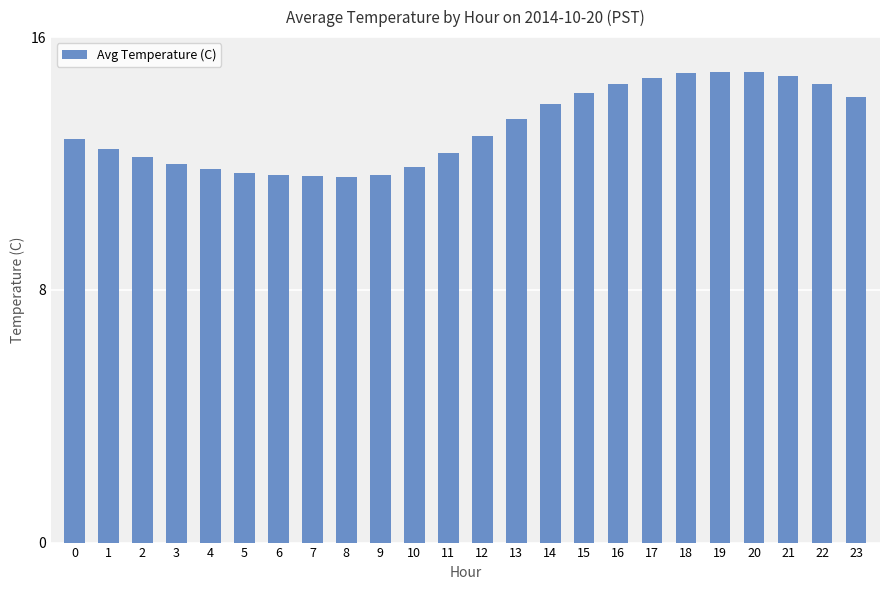

What is the minimum value shown in the chart?

11.6